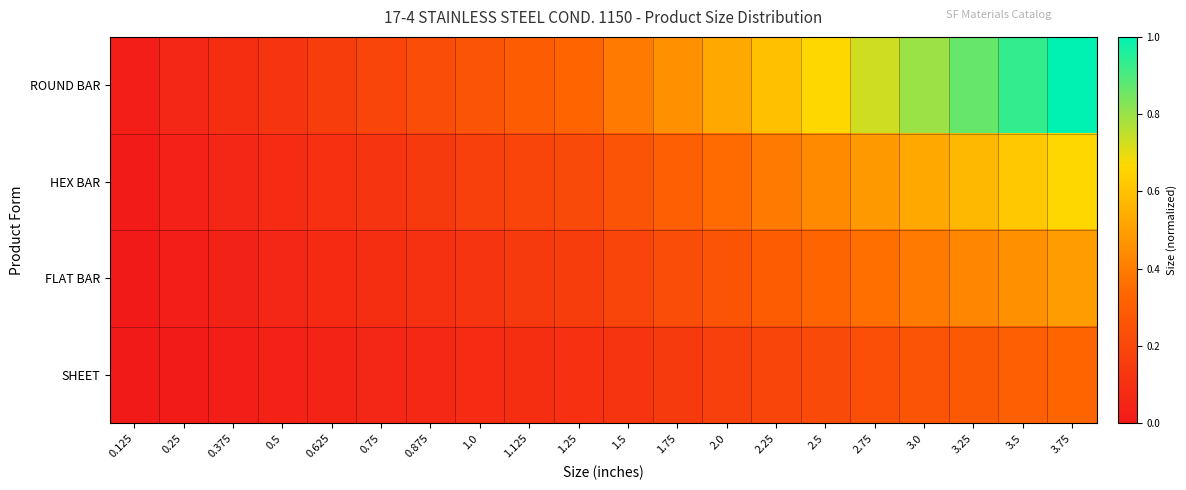

Reading left to right, transcribe all the data shown in this chart.

ROUND BAR: 0.125=0.0	0.25=0.1	0.375=0.1	0.5=0.1	0.625=0.2	0.75=0.2	0.875=0.2	1.0=0.3	1.125=0.3	1.25=0.3	1.5=0.4	1.75=0.5	2.0=0.5	2.25=0.6	2.5=0.7	2.75=0.7	3.0=0.8	3.25=0.9	3.5=0.9	3.75=1.0
HEX BAR: 0.125=0.0	0.25=0.0	0.375=0.1	0.5=0.1	0.625=0.1	0.75=0.1	0.875=0.1	1.0=0.2	1.125=0.2	1.25=0.2	1.5=0.3	1.75=0.3	2.0=0.3	2.25=0.4	2.5=0.4	2.75=0.5	3.0=0.5	3.25=0.6	3.5=0.6	3.75=0.7
FLAT BAR: 0.125=0.0	0.25=0.0	0.375=0.0	0.5=0.1	0.625=0.1	0.75=0.1	0.875=0.1	1.0=0.1	1.125=0.1	1.25=0.2	1.5=0.2	1.75=0.2	2.0=0.3	2.25=0.3	2.5=0.3	2.75=0.4	3.0=0.4	3.25=0.4	3.5=0.5	3.75=0.5
SHEET: 0.125=0.0	0.25=0.0	0.375=0.0	0.5=0.0	0.625=0.0	0.75=0.1	0.875=0.1	1.0=0.1	1.125=0.1	1.25=0.1	1.5=0.1	1.75=0.1	2.0=0.2	2.25=0.2	2.5=0.2	2.75=0.2	3.0=0.3	3.25=0.3	3.5=0.3	3.75=0.3